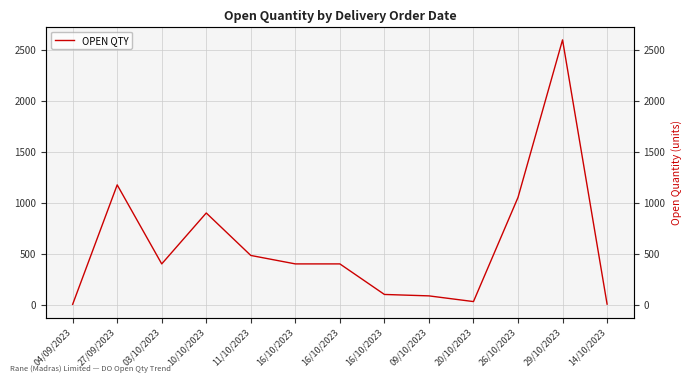

Reading right to left, extract all data points from this chart.

14/10/2023=5	29/10/2023=2600	26/10/2023=1053	20/10/2023=30	09/10/2023=86	16/10/2023=100	16/10/2023=400	16/10/2023=400	11/10/2023=483	10/10/2023=900	03/10/2023=400	27/09/2023=1176	04/09/2023=3